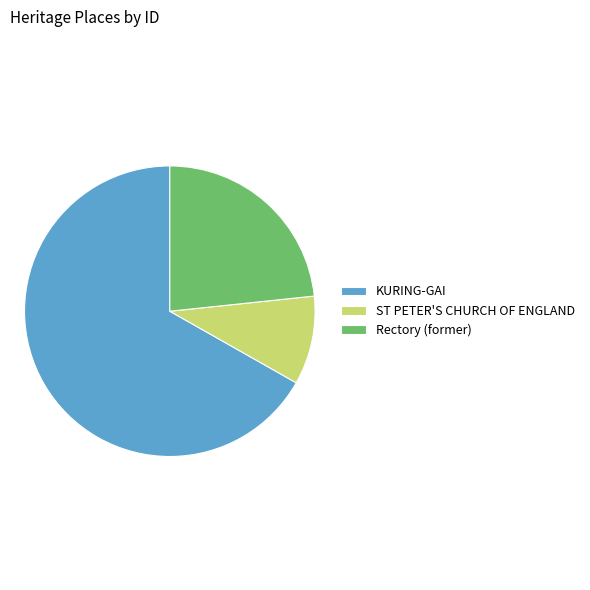

Rank the categories by value from lowest to highest.

ST PETER'S CHURCH OF ENGLAND, Rectory (former), KURING-GAI